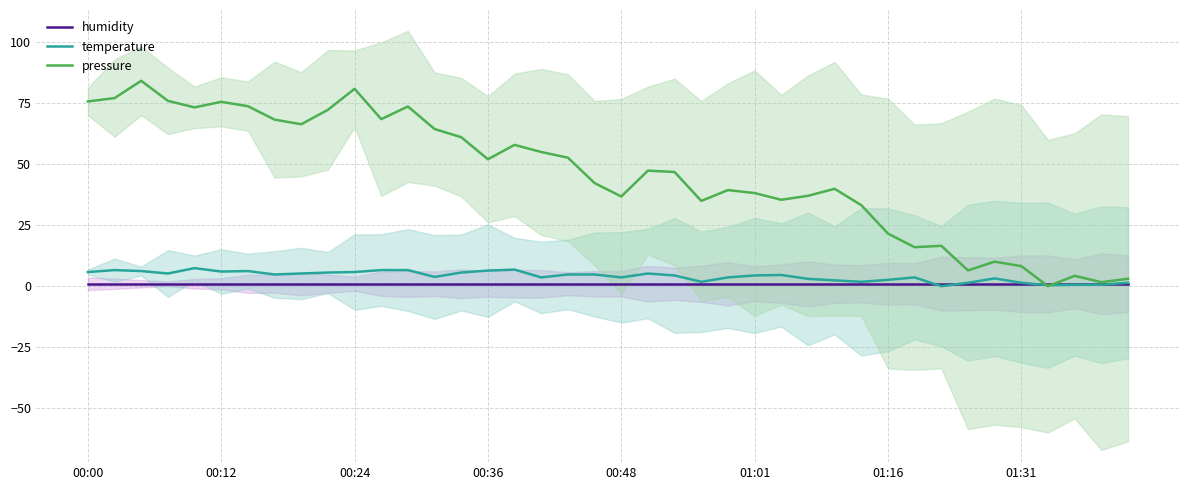

At which label is humidity closest to 1?

00:00